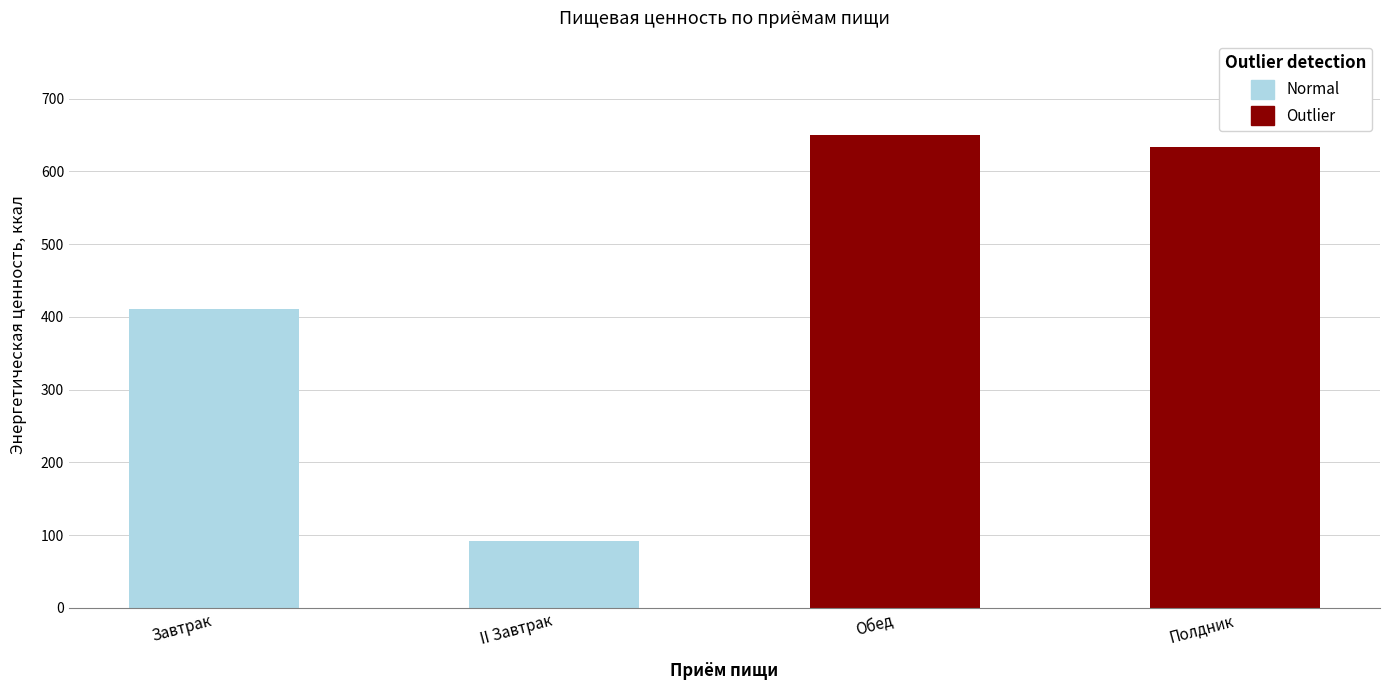

Rank the categories by value from highest to lowest.

Обед, Полдник, Завтрак, II Завтрак